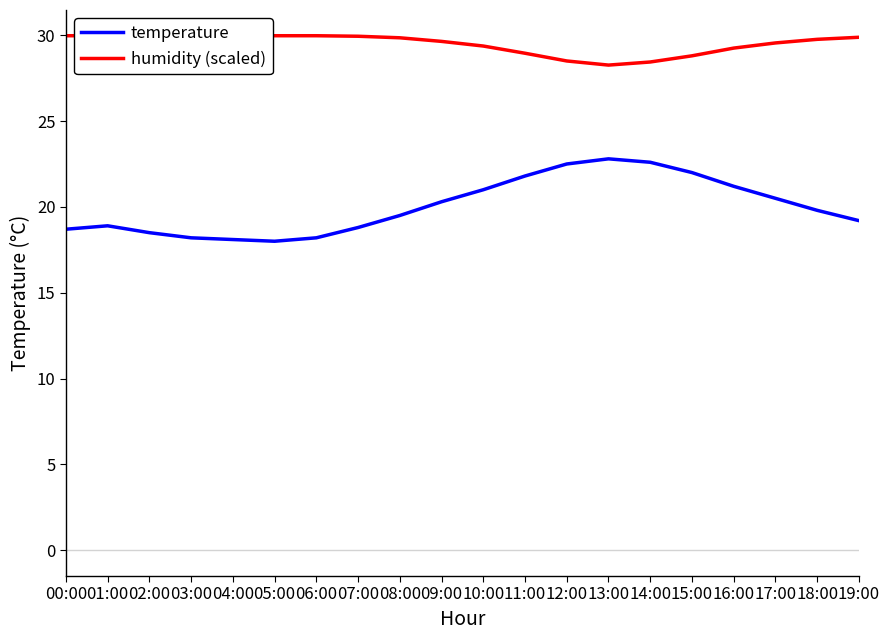

Which series changed the most between 06:00 and 15:00?

temperature